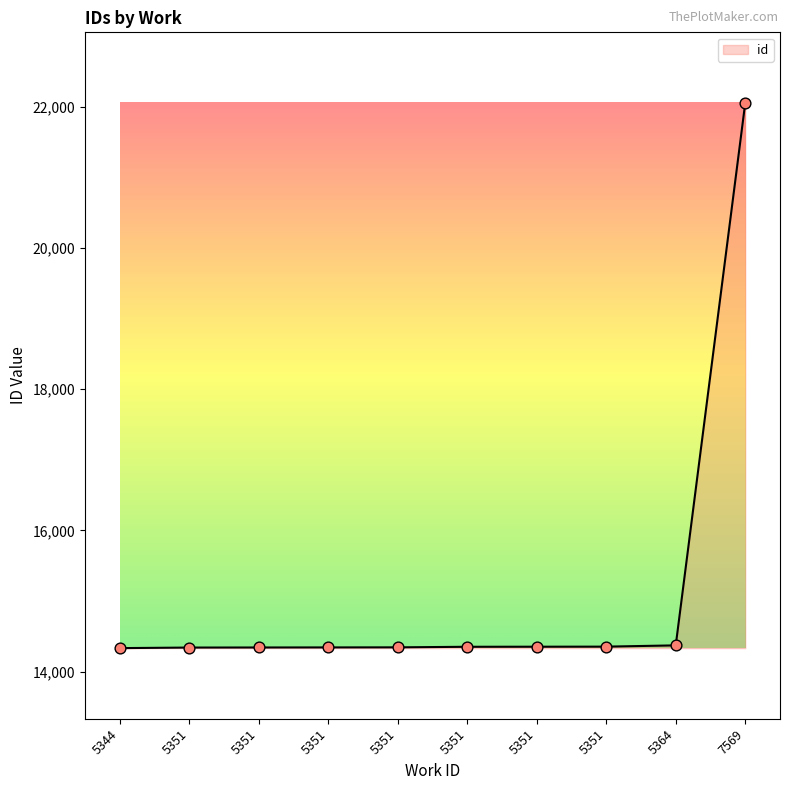

What is the change in value from 5351 to 5364?

+28